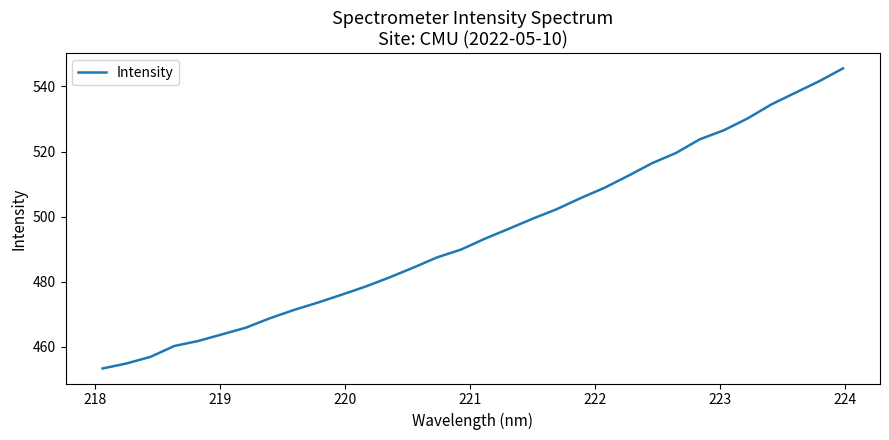

How many lines are shown in the chart?

1